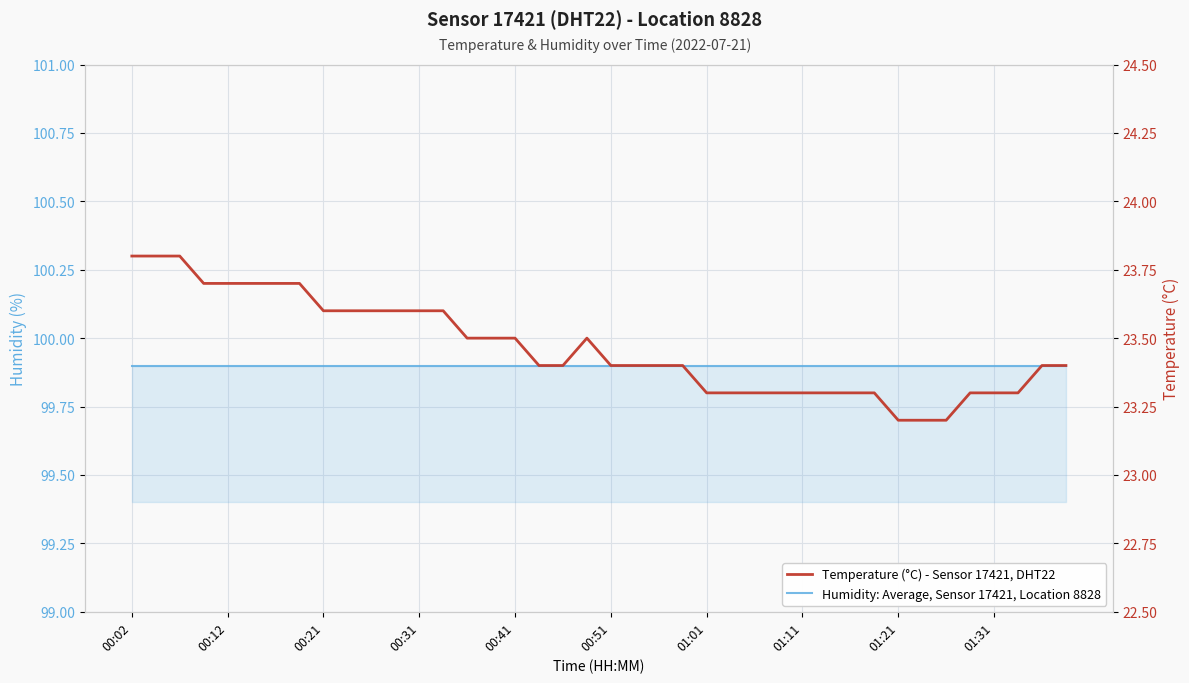

What is the highest value of the Temperature (°C) - Sensor 17421, DHT22 series?

23.8